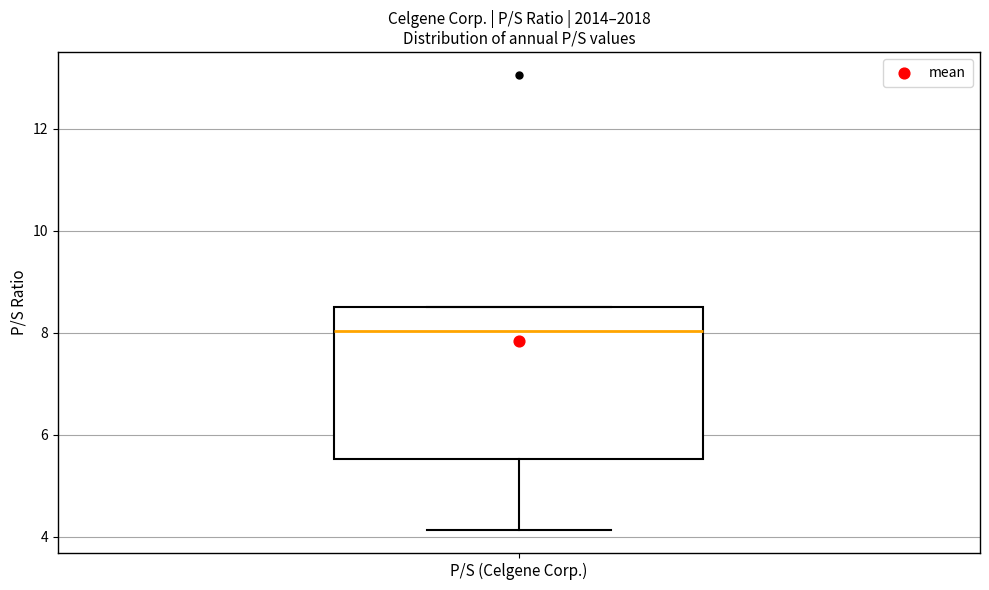

Where does the lower whisker of the box for P/S (Celgene Corp.) end on the y-axis? The values are not printed on the chart, so give them approximately, as read against the axis.

4.2